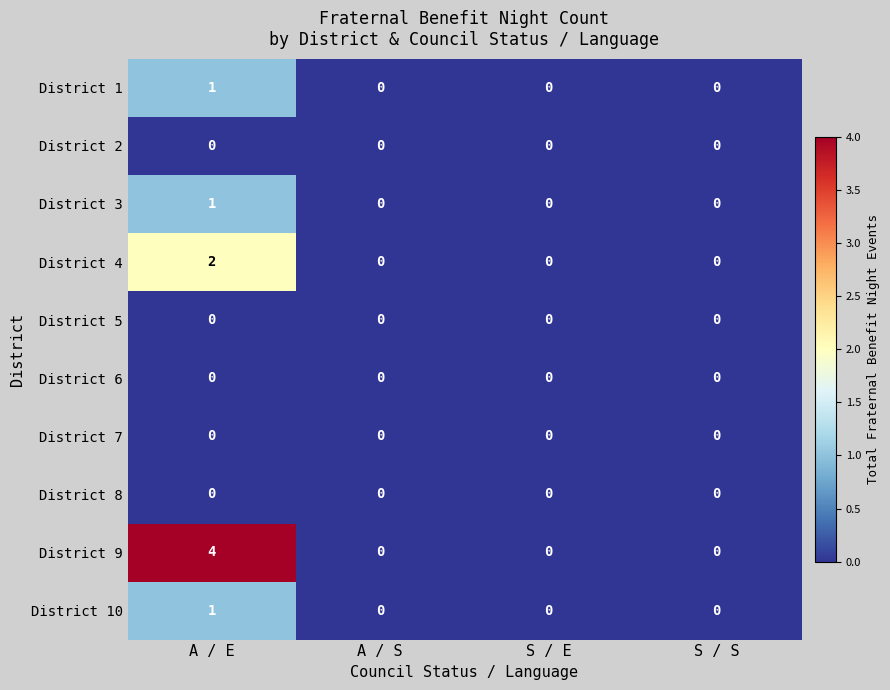

What is the difference between the highest and lowest values at A / E?

4